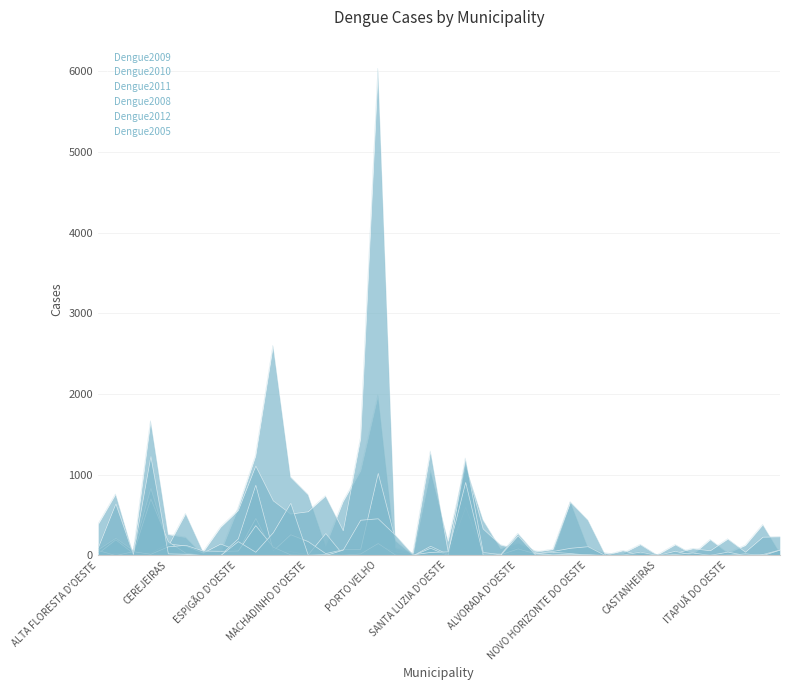

What is the approximate value of Dengue2011 at NOVA BRASILÂNDIA D'OESTE, to the nearest 50?

300